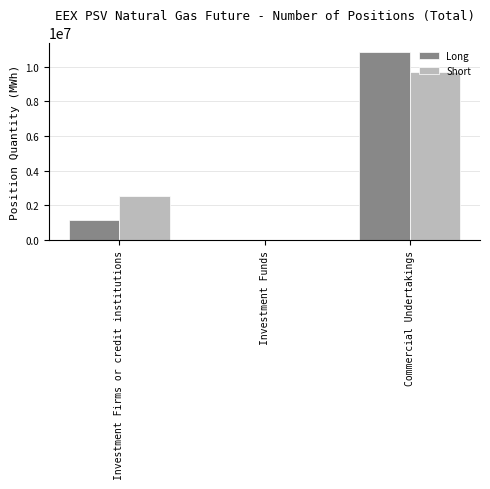

Does the chart contain stacked bars?

No